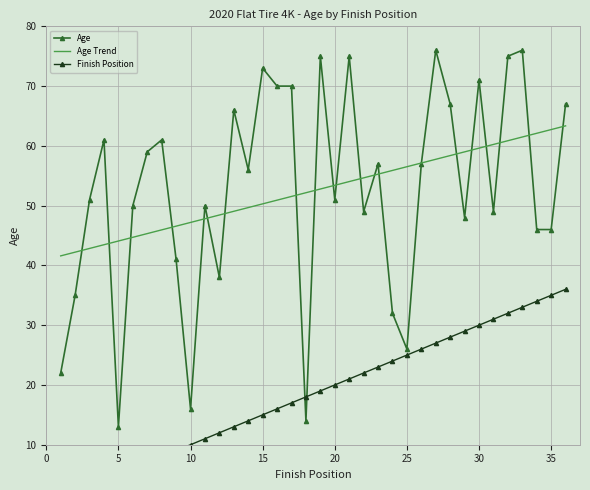

True or false: Age has a value of 16.0 at 10.

True